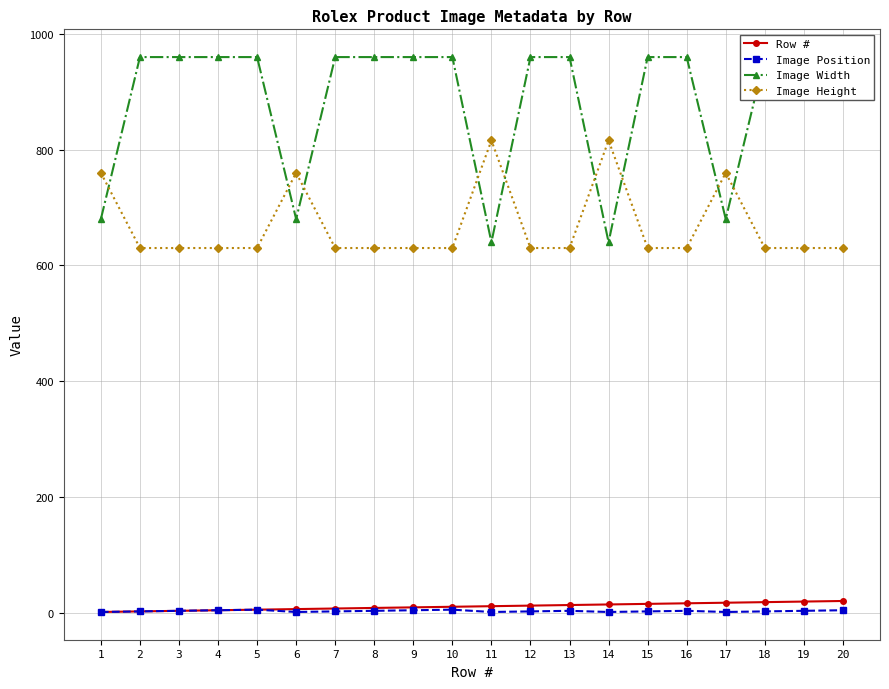

How many Image Position values are between 2 and 4?

13